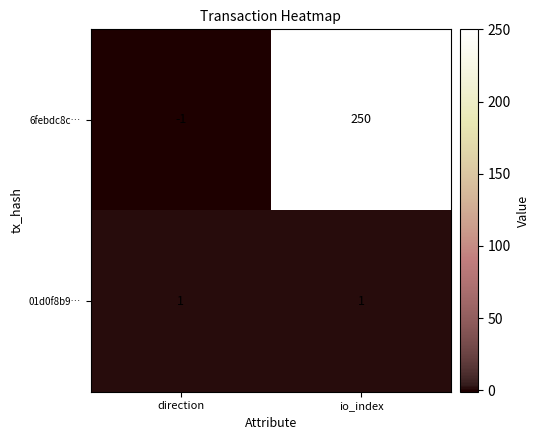

What is the highest value of the 6febdc8c… series?

250